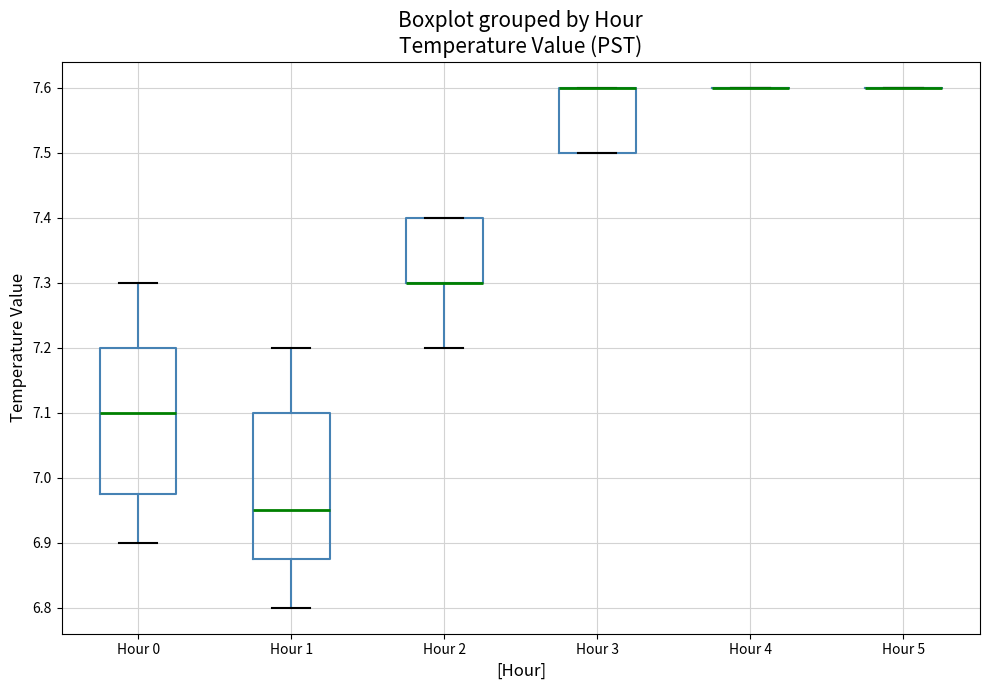

Where does the median line of the box for Hour 0 sit on the y-axis? The values are not printed on the chart, so give them approximately, as read against the axis.

7.10